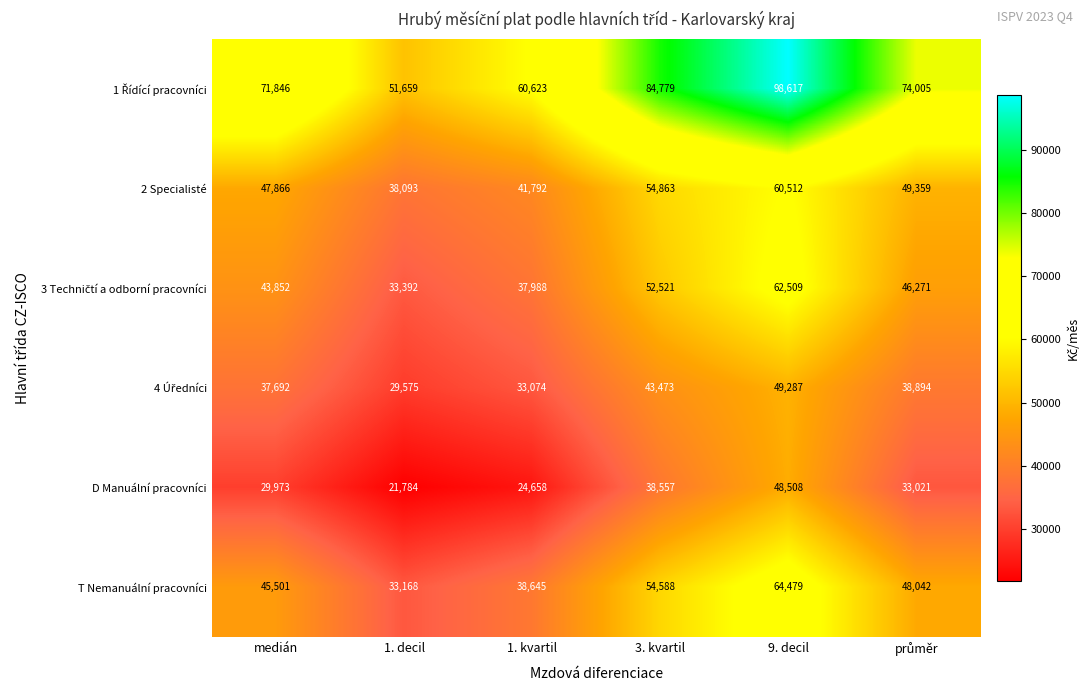

What is the difference between the maximum and minimum values in the T Nemanuální pracovníci series?

31311